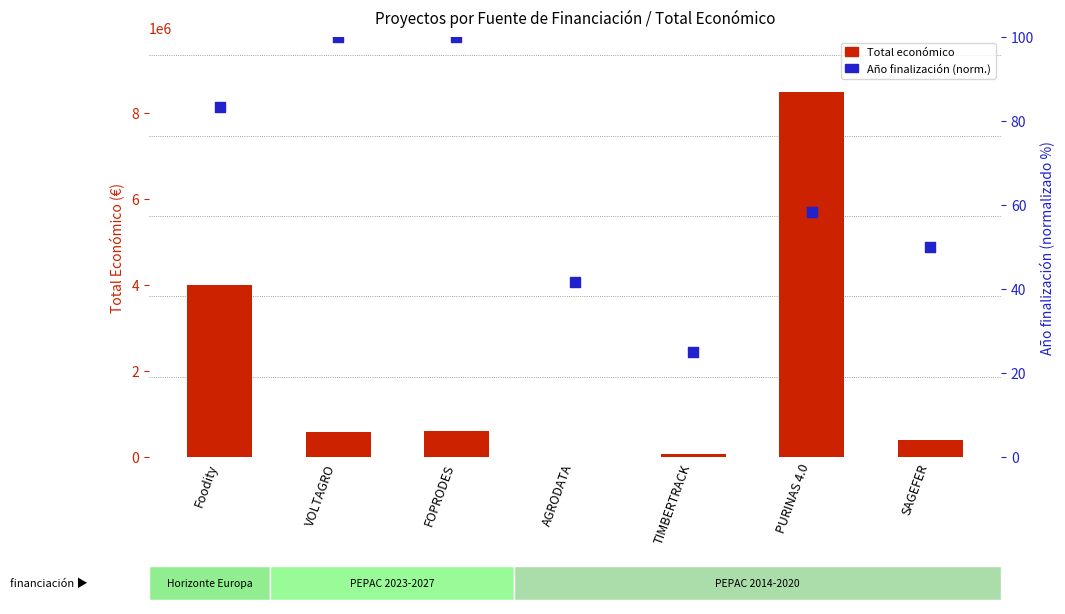

What are all the series names shown in the legend?

Total económico, Año finalización (norm.)